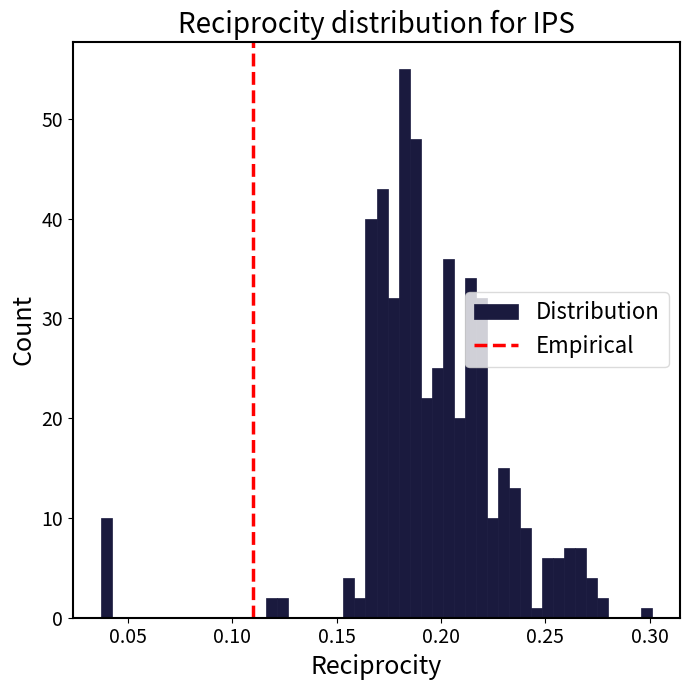

Read against the x-axis, roughly where is the centre of the tallest bar?

0.180